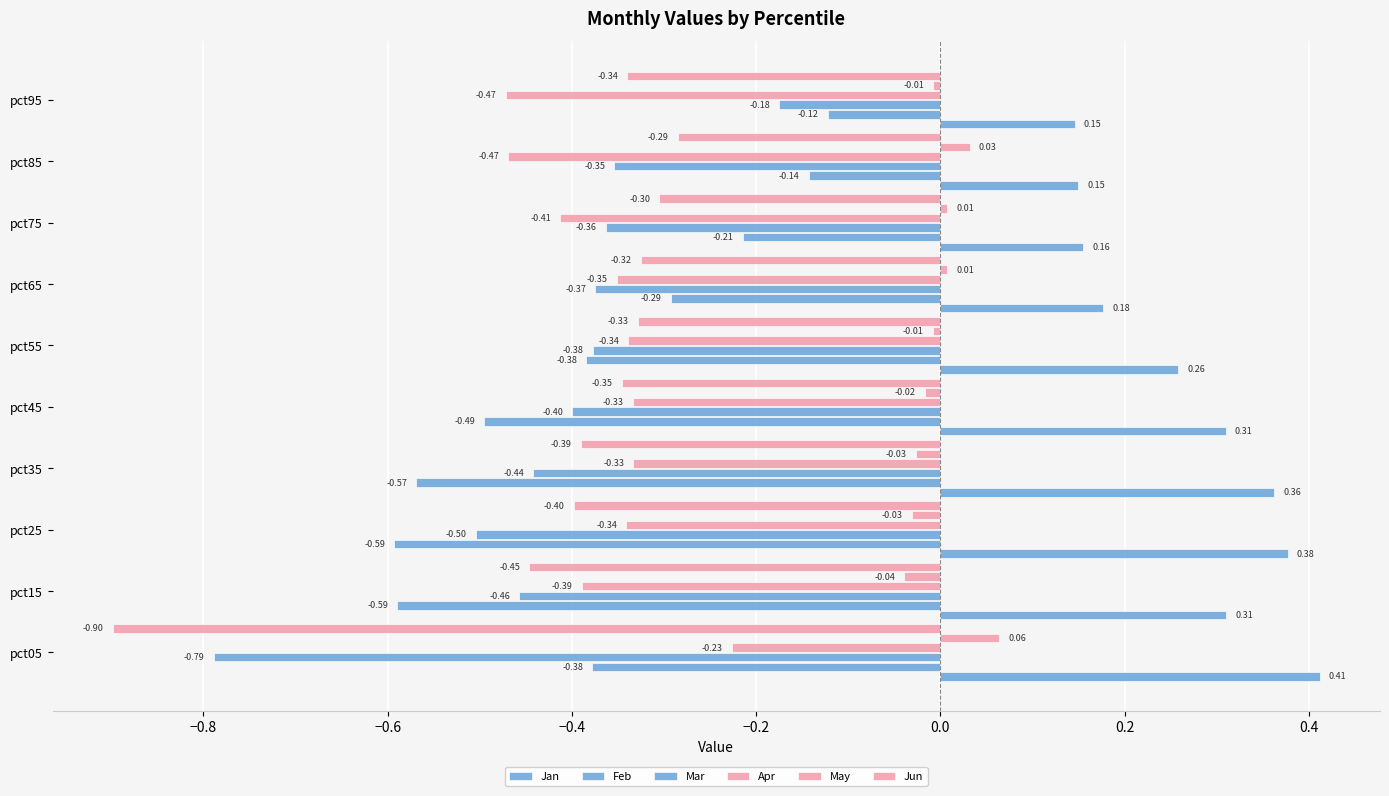

Count the number of data series in this chart.

6